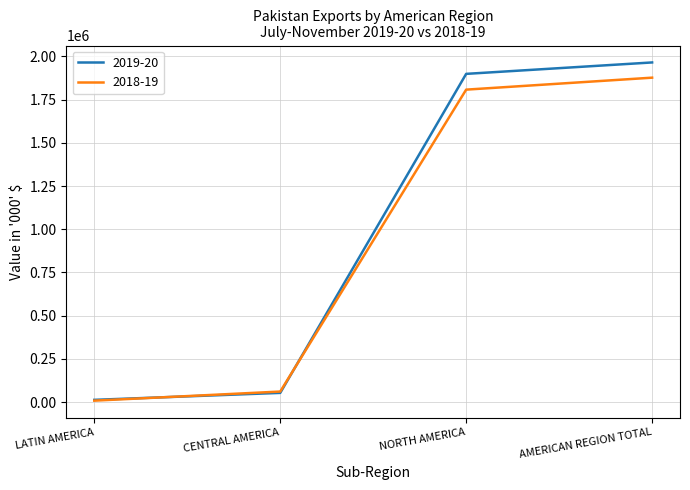

Which series has the largest range (max minus min)?

2019-20